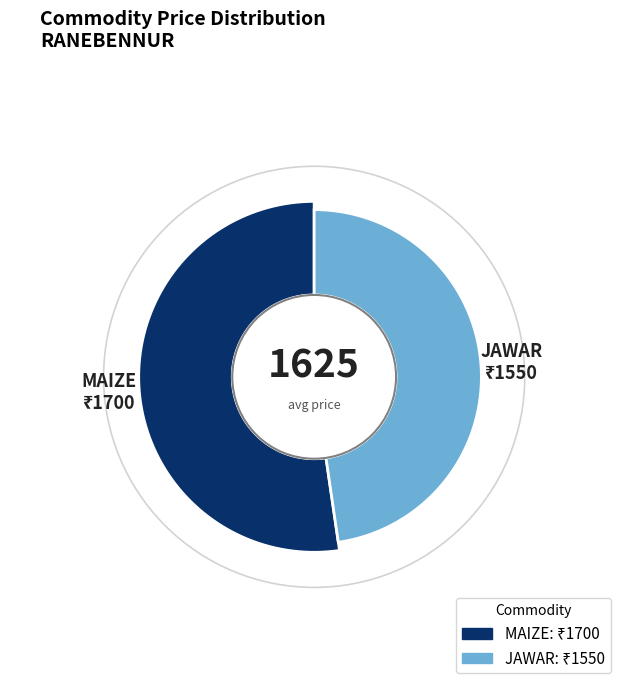

How many segments does this pie chart have?

2